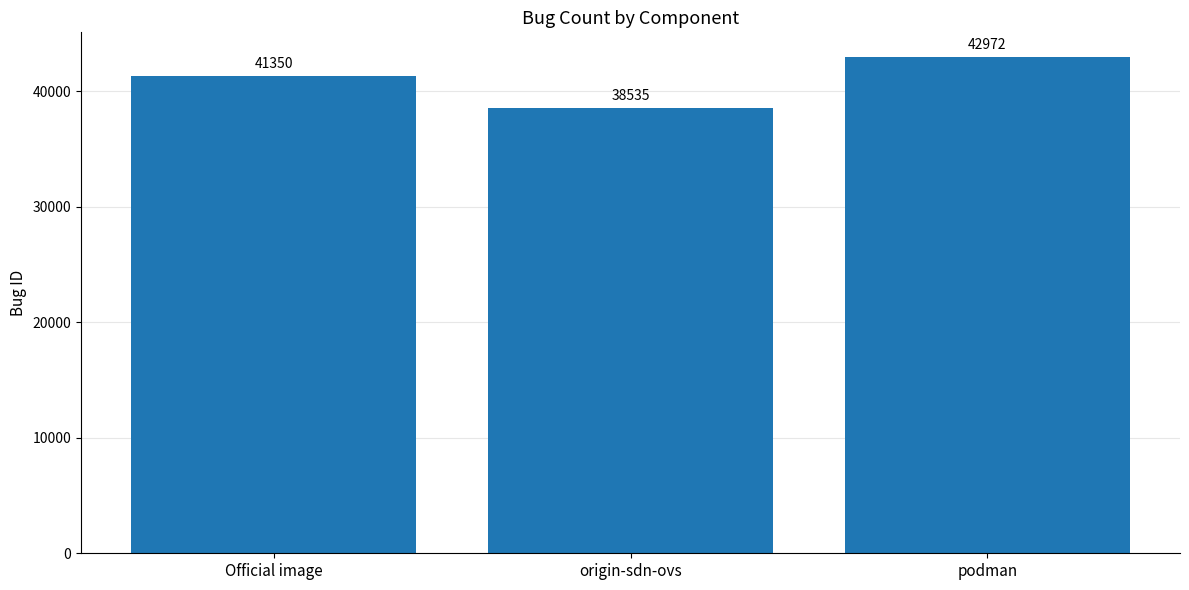

How many values are between 38535 and 42972?

3